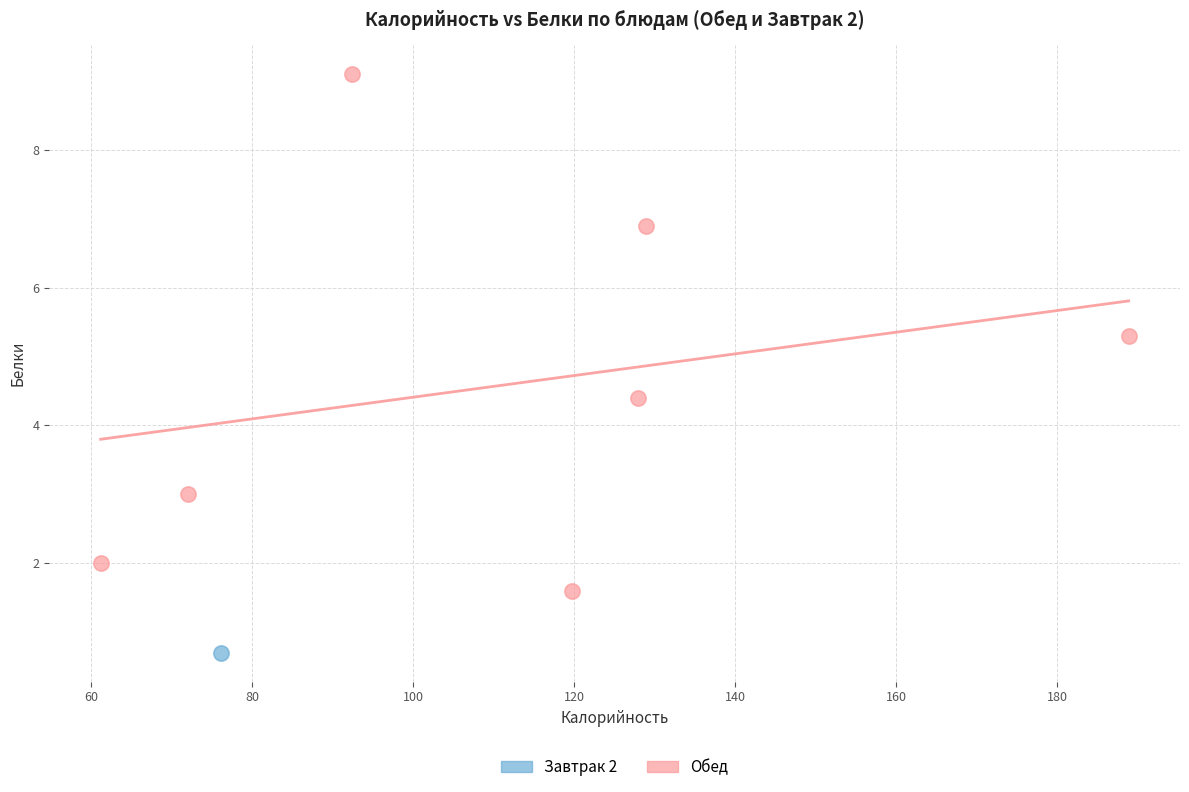

What are all the series names shown in the legend?

Завтрак 2, Обед